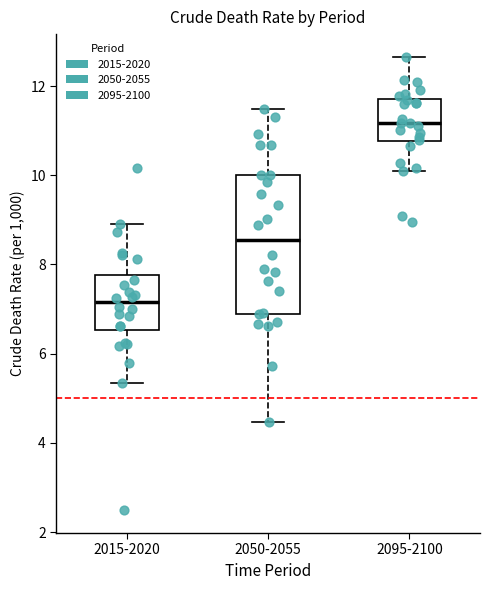

Which box's median line is the highest?

2095-2100